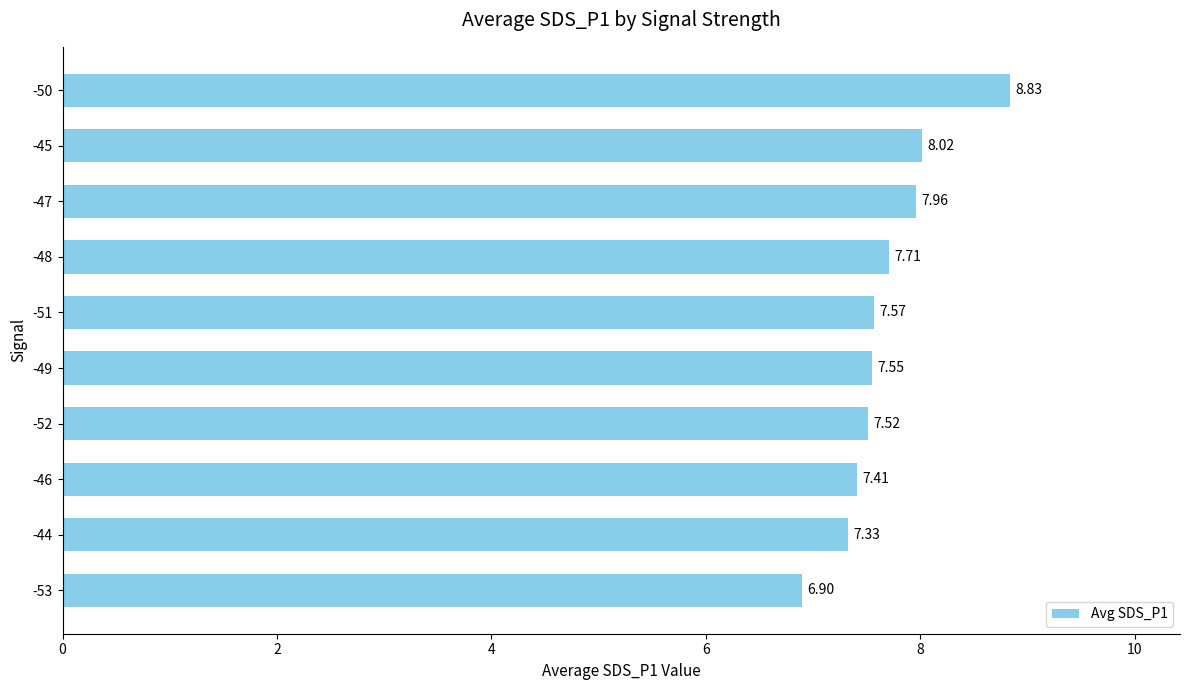

Rank the categories by value from lowest to highest.

-53, -44, -46, -52, -49, -51, -48, -47, -45, -50